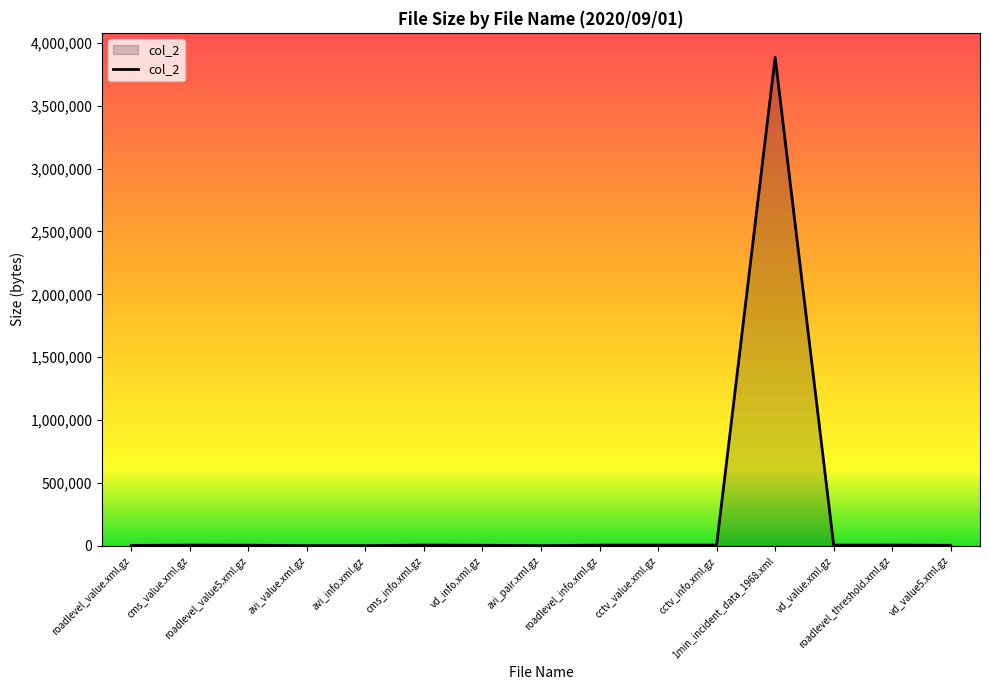

What is the difference between the maximum and minimum values?

3883596